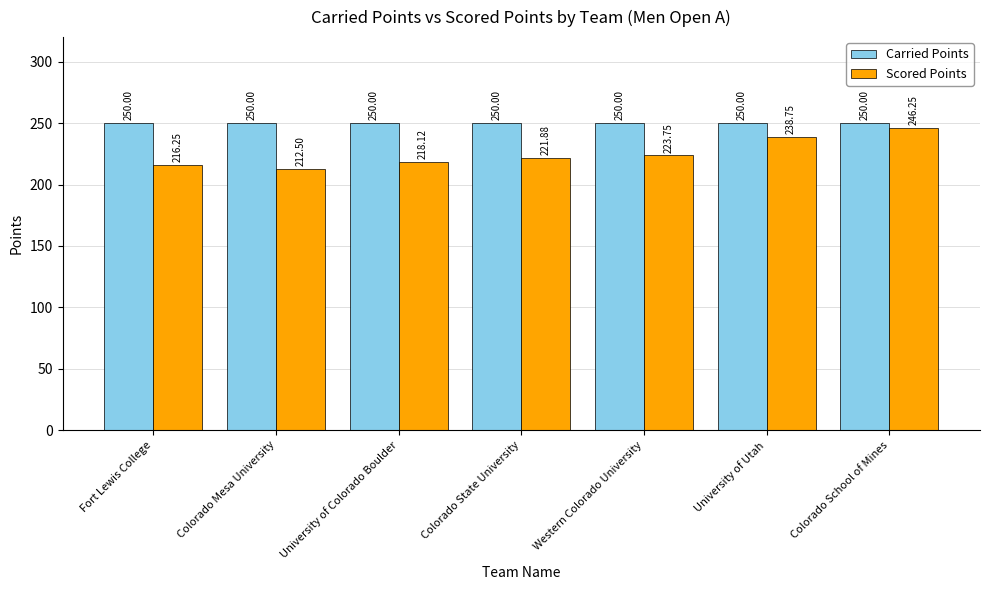

At which category is the sum across all series the highest?

Colorado School of Mines